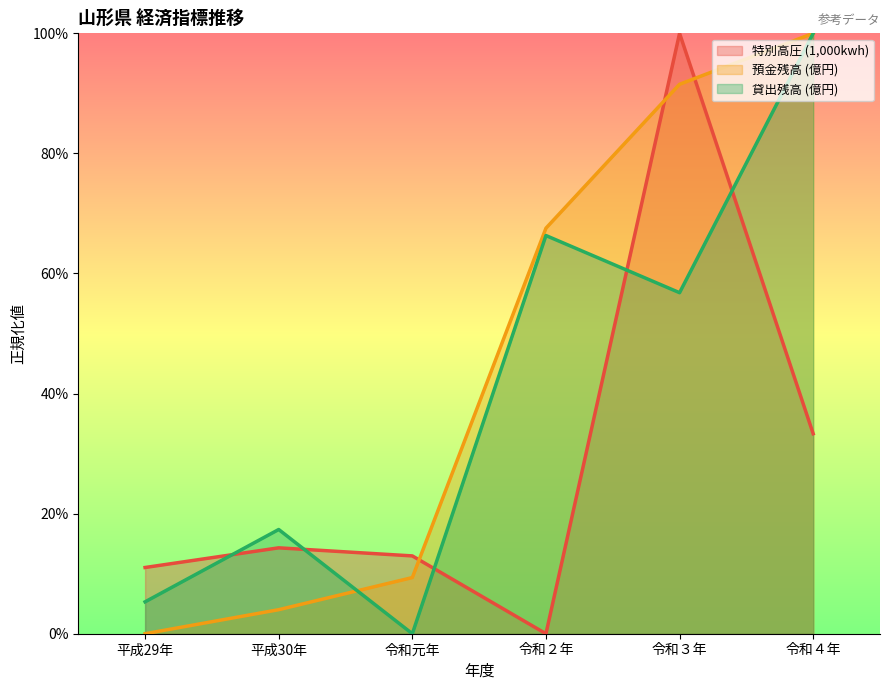

At how many categories does at least one series exceed 0?

6